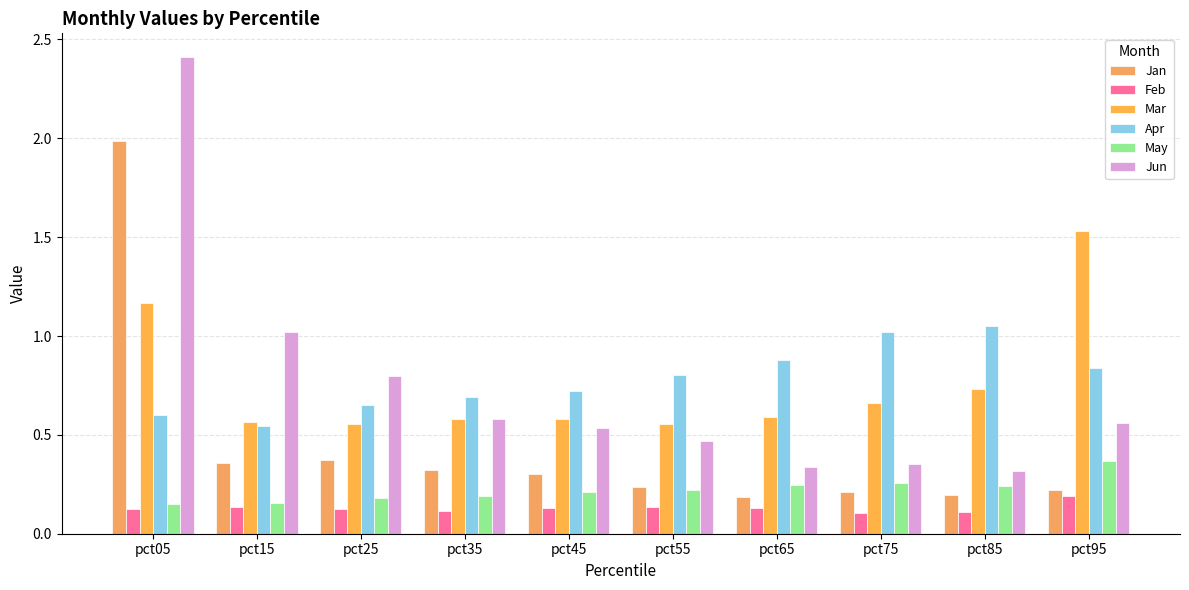

What is the difference between the second highest and minimum values in the Jan series?

0.2